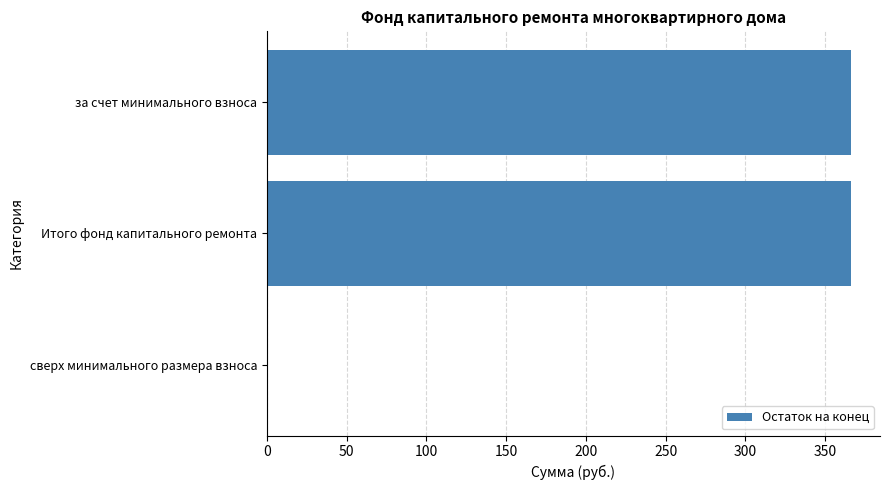

What is the sum of all values?

732.2